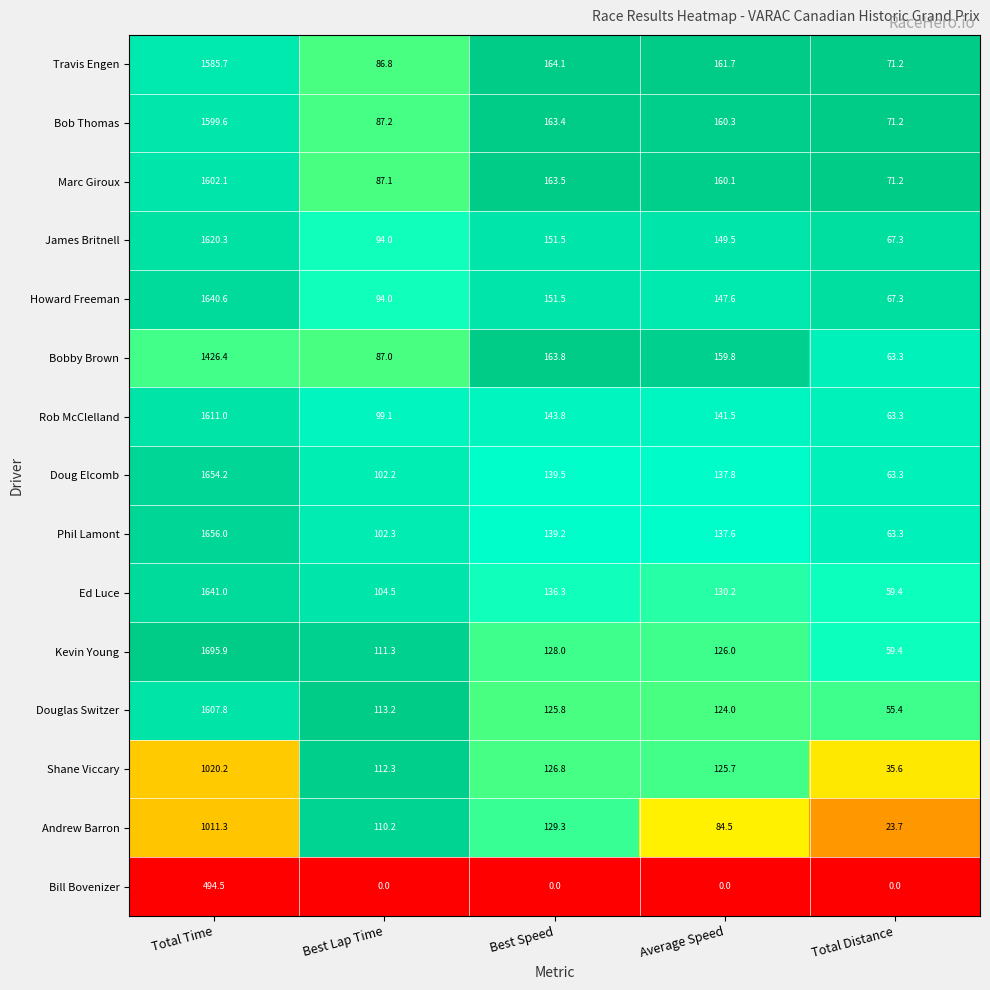

What is the total value across all series at Best Lap Time?

1391.2